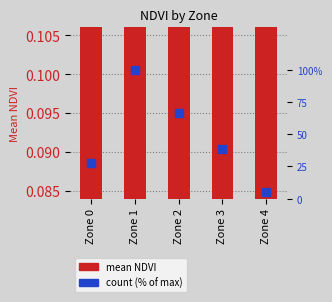

Which series reaches the maximum Y coordinate?

count (% of max)